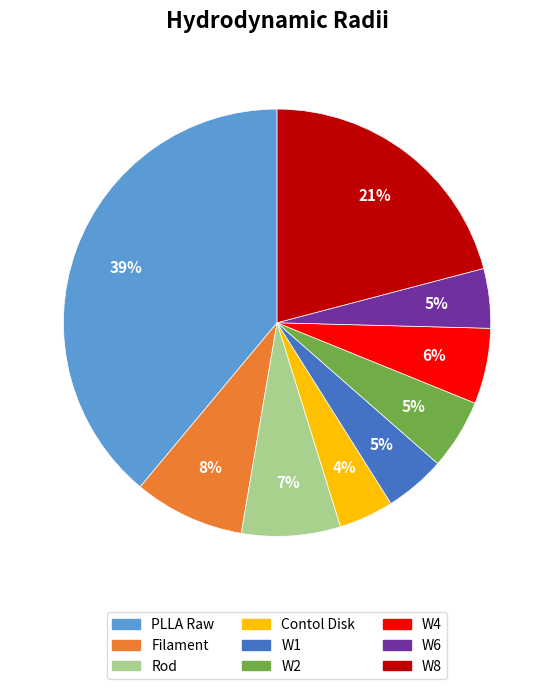

To the nearest percent, what is the difference between the PLLA Raw and W1 slice percentages?

34%